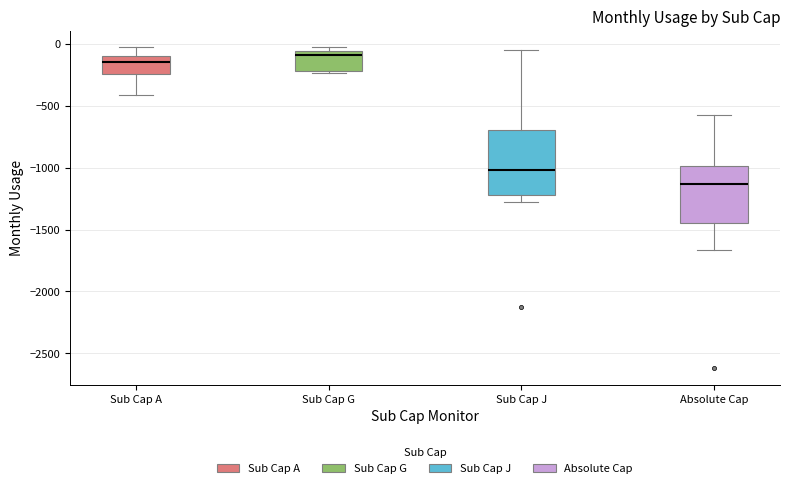

Reading left to right, transcribe this box plot: for each box, give where its median line is, the range the box spans, and where its two whiskers end, as read against the y-axis. The values are not printed on the chart, so give them approximately, as read against the axis.

Sub Cap A: median -150, box -250 to -100, whiskers -400 to 0
Sub Cap G: median -100, box -200 to -50, whiskers -250 to -50 (just above the box's upper edge)
Sub Cap J: median -1000, box -1200 to -700, whiskers -1300 to -50
Absolute Cap: median -1150, box -1450 to -1000, whiskers -1650 to -550